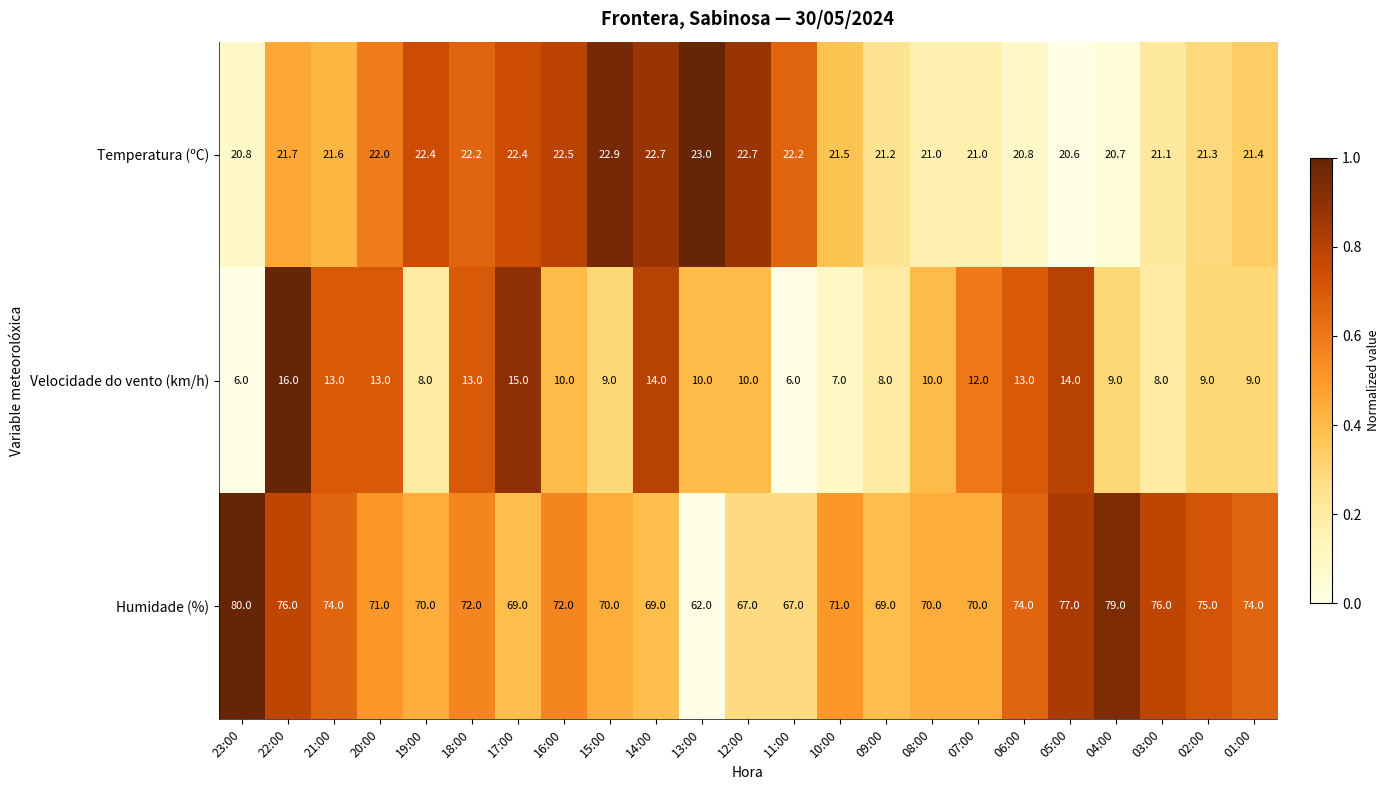

Which series has the widest spread of values?

Humidade (%)